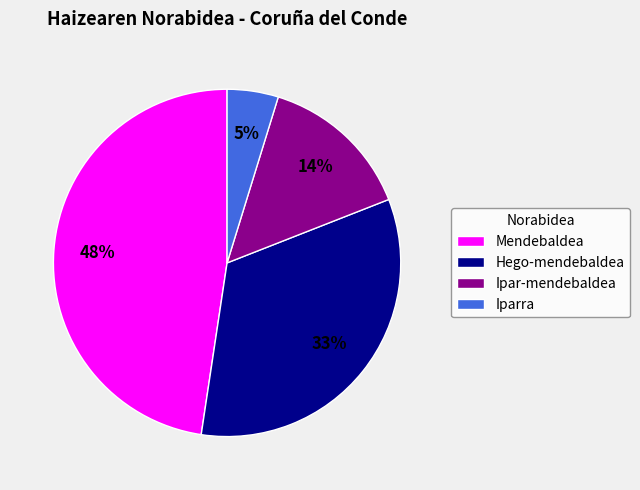

The Mendebaldea slice represents 1% of the pie. True or false?

False